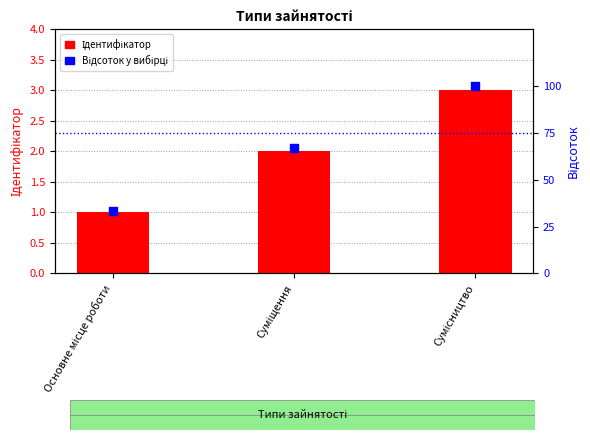

Is the value of Відсоток у вибірці at Сумісництво greater than the value of Ідентифікатор at Суміщення?

Yes